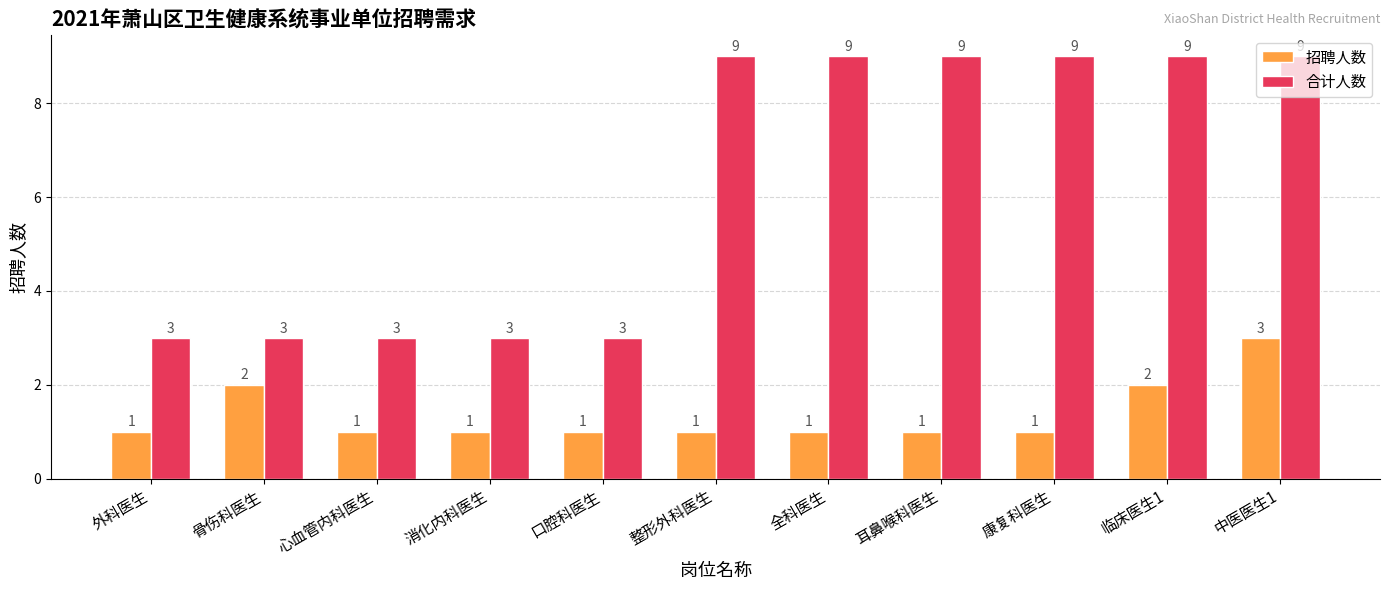

The 合计人数 series shows 3 at 外科医生. True or false?

True